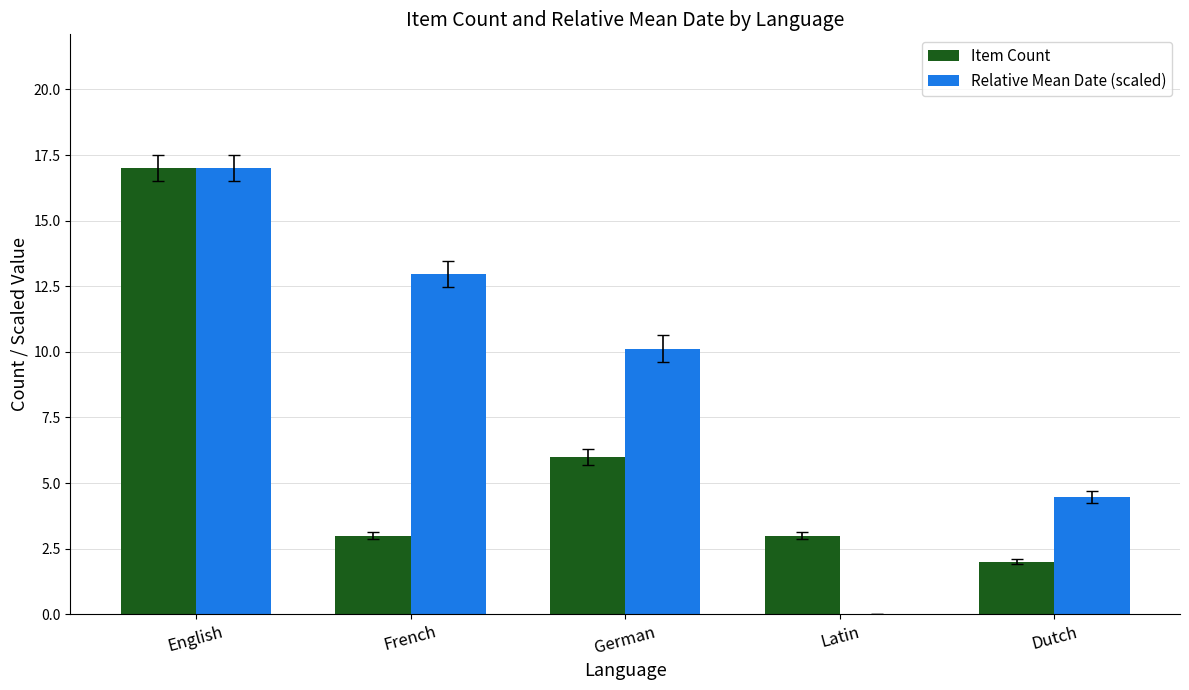

Reading left to right, transcribe all the data shown in this chart.

Item Count: 17.0	3.0	6.0	3.0	2.0
Relative Mean Date (scaled): 17.0	13.0	10.1	0.0	4.5